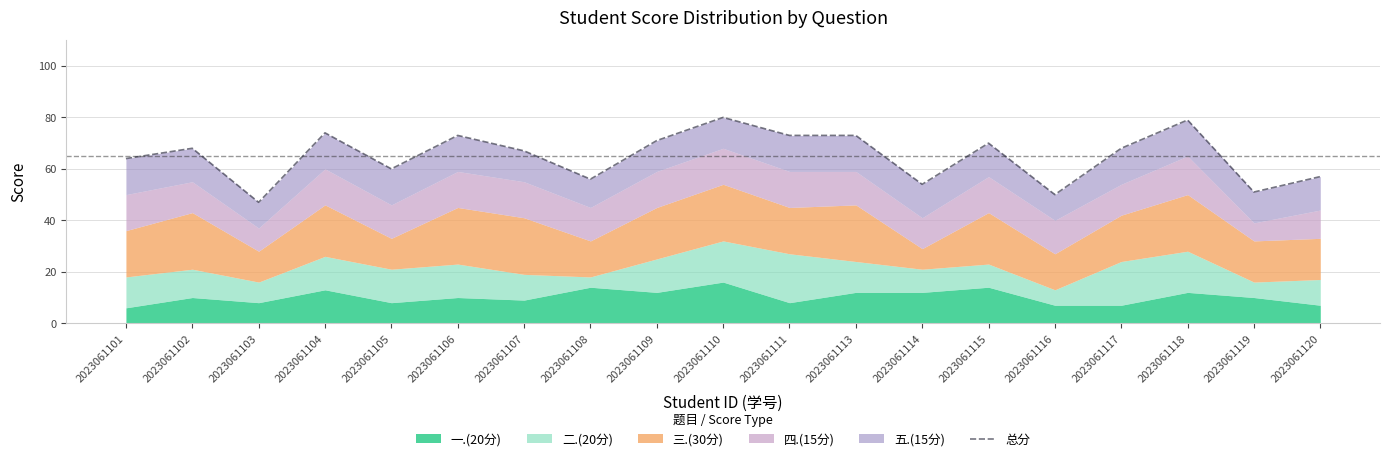

What is the sum of all values?

1235